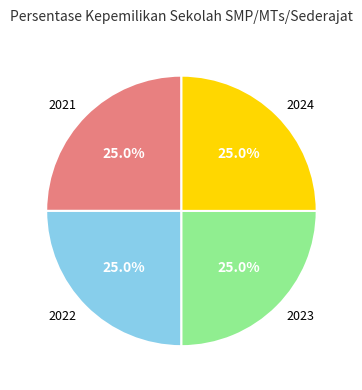

Does 2021 represent more than half of the total?

No